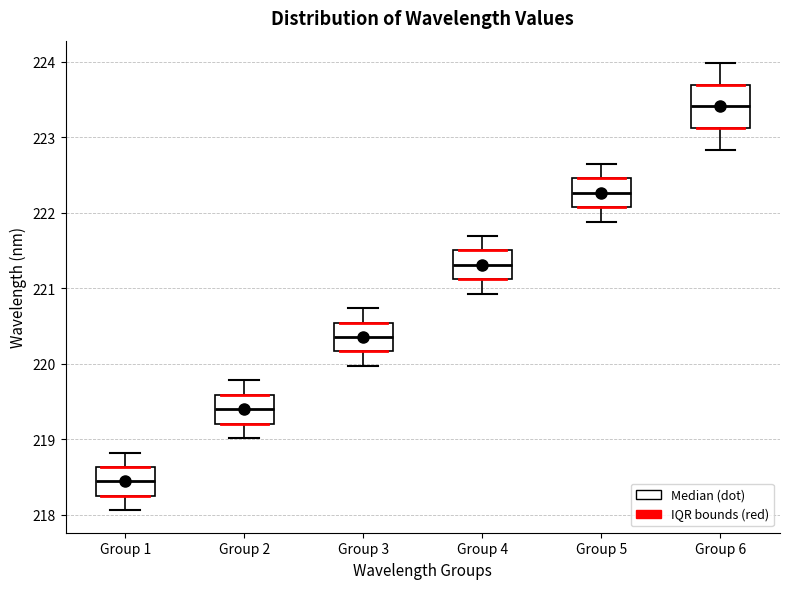

Reading left to right, read every box against the y-axis: the position of its median line, the range the box covers, and the ends of its whiskers. The values are not printed on the chart, so give them approximately, as read against the axis.

Group 1: median 218.4, box 218.3 to 218.6, whiskers 218.1 to 218.8
Group 2: median 219.4, box 219.2 to 219.6, whiskers 219.0 to 219.8
Group 3: median 220.4, box 220.2 to 220.5, whiskers 220.0 to 220.7
Group 4: median 221.3, box 221.1 to 221.5, whiskers 220.9 to 221.7
Group 5: median 222.3, box 222.1 to 222.5, whiskers 221.9 to 222.6
Group 6: median 223.4, box 223.1 to 223.7, whiskers 222.8 to 224.0